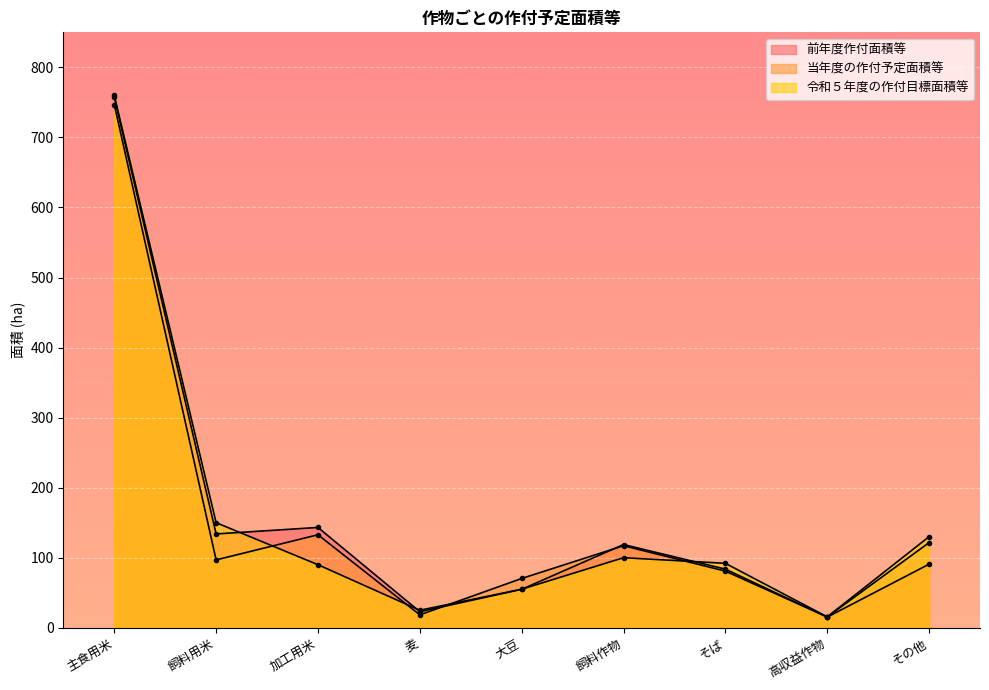

In 前年度作付面積等, how many points are lower than both neighbors (excluding endpoints)?

3